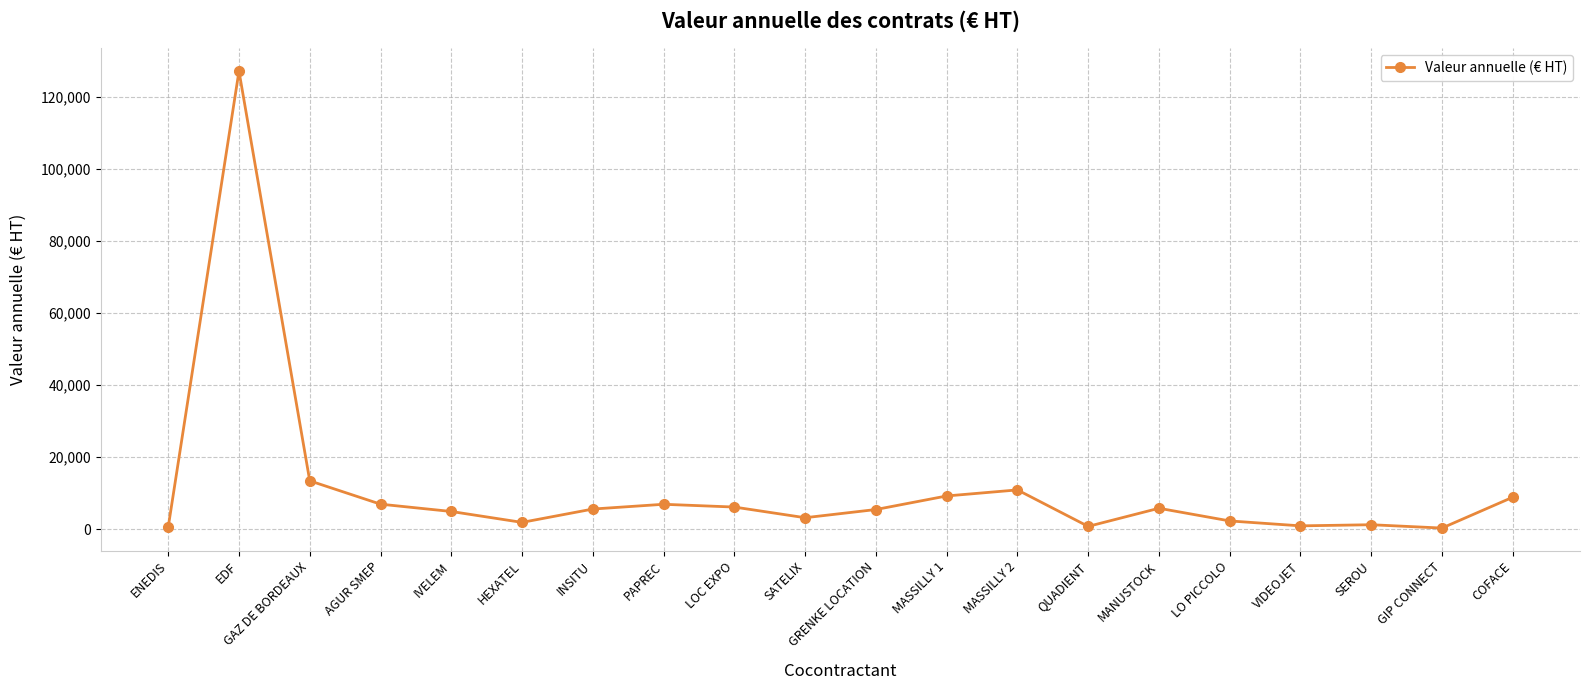

What is the average value?

11143